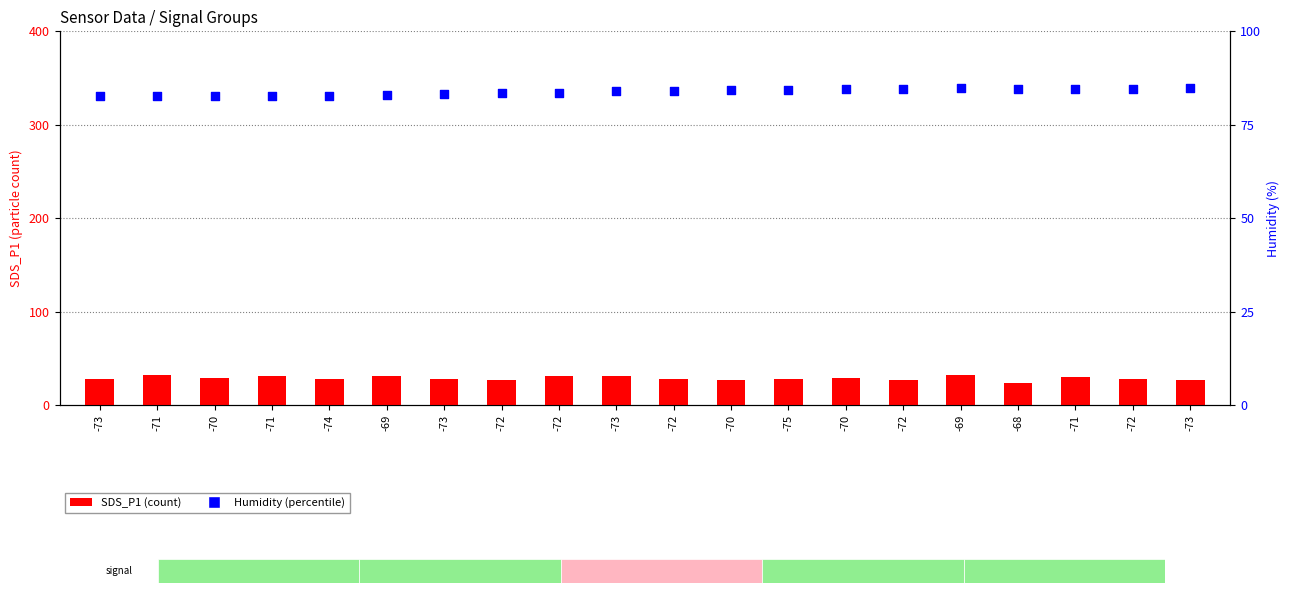

Which series has the largest total across all categories?

Humidity